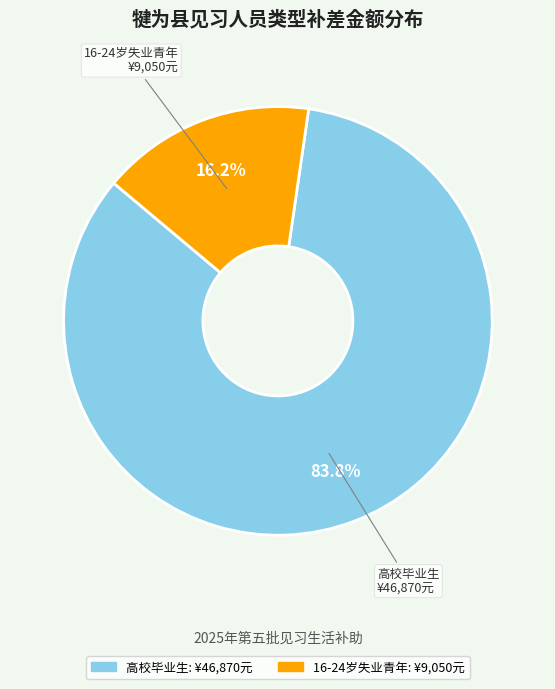

The 高校毕业生 slice represents 68% of the pie. True or false?

False